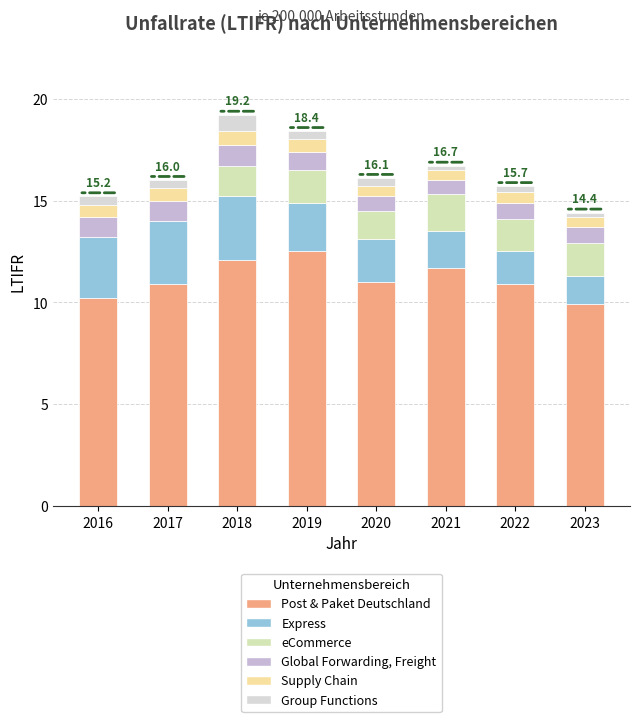

Are the bars horizontal?

No